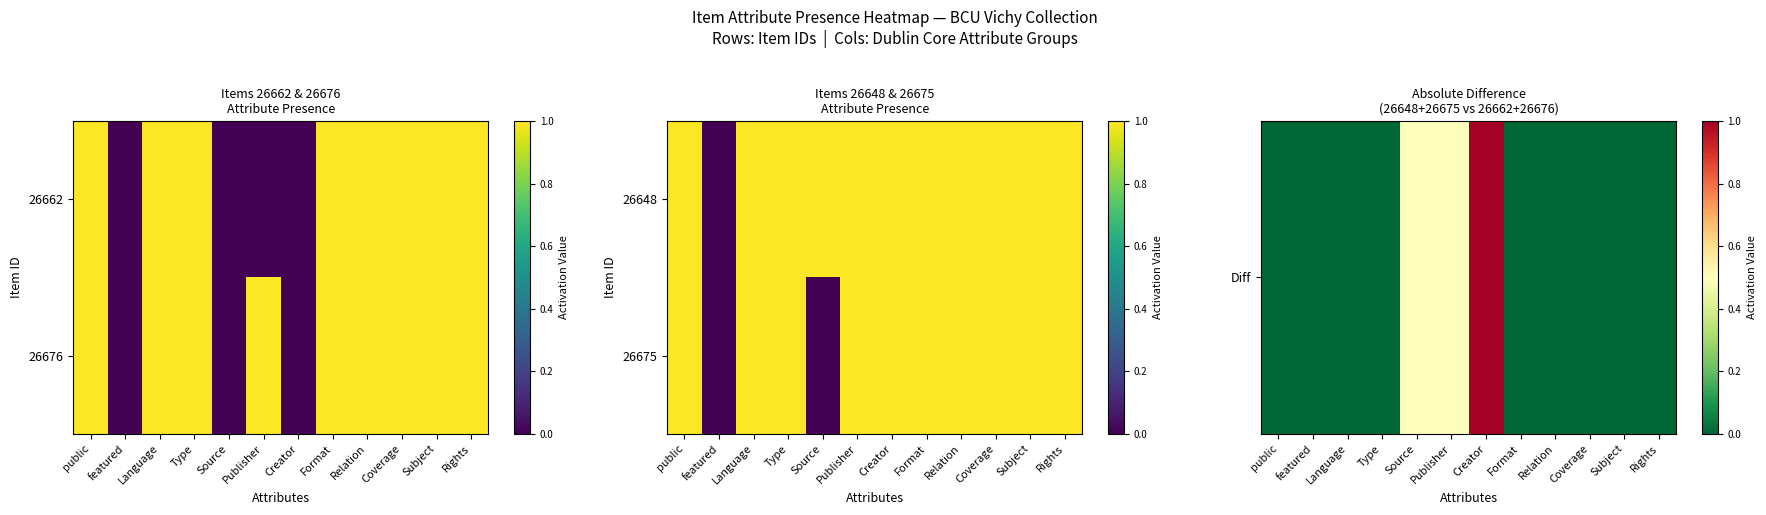

The value of Diff at Language is -0.5. True or false?

False